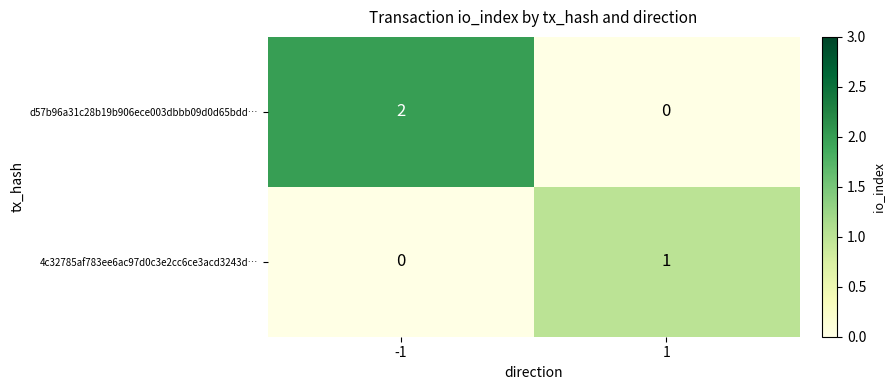

List the series in order of their peak value, highest first.

d57b96a31c28b19b906ece003dbbb09d0d65bdd…, 4c32785af783ee6ac97d0c3e2cc6ce3acd3243d…